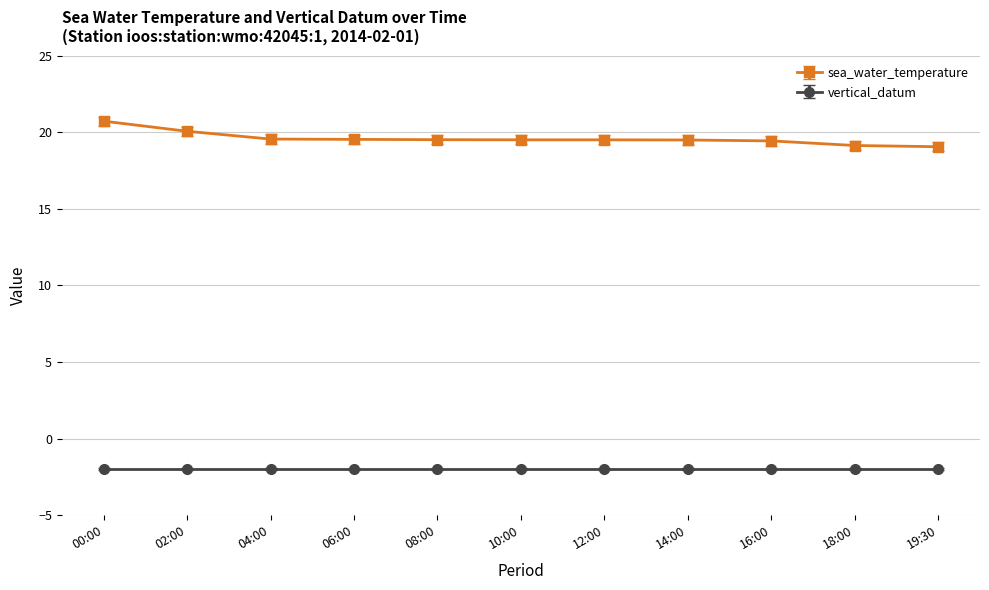

True or false: vertical_datum and sea_water_temperature cross at least once.

False